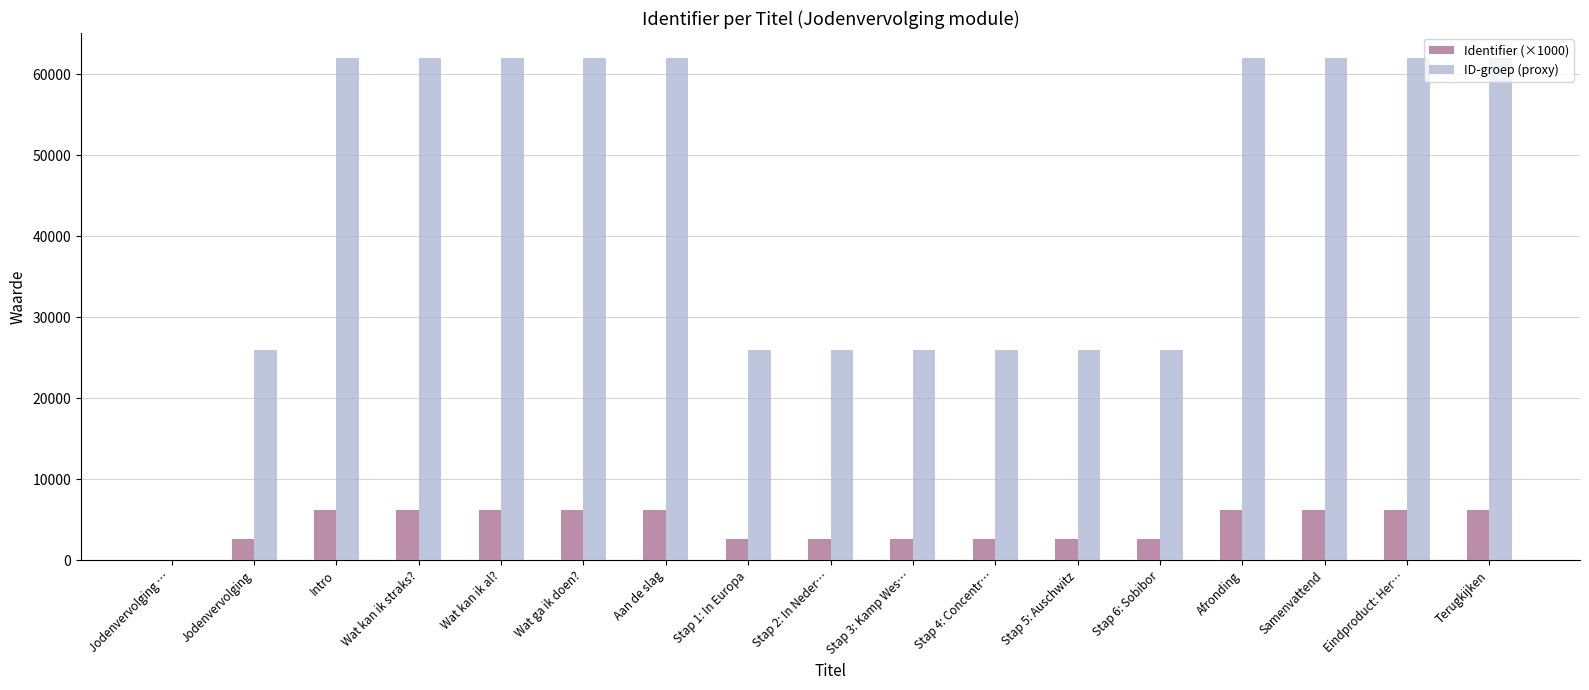

What is the maximum value for Identifier (×1000)?

6201.4